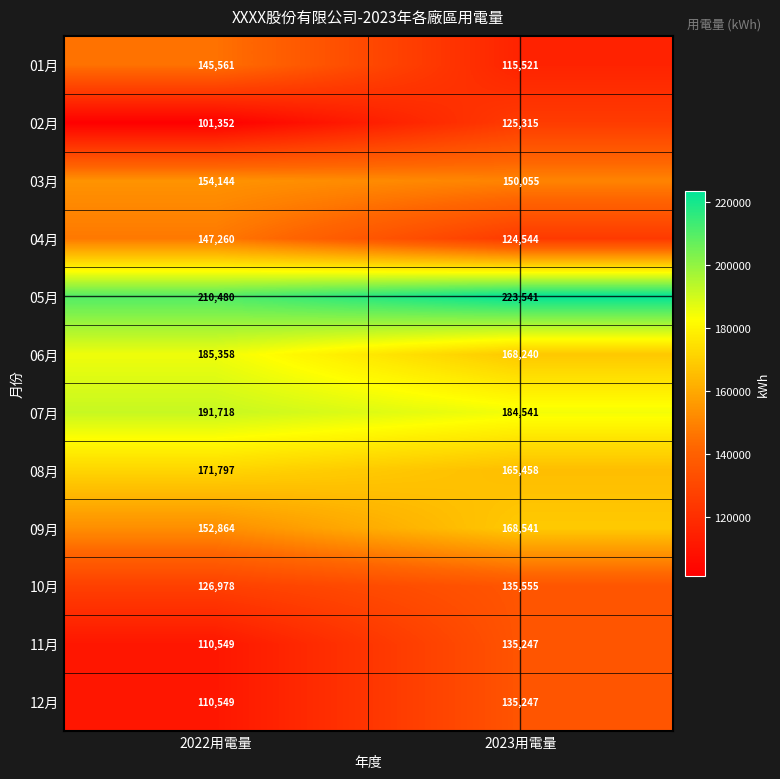

What is the sum of all 01月 values?

261082